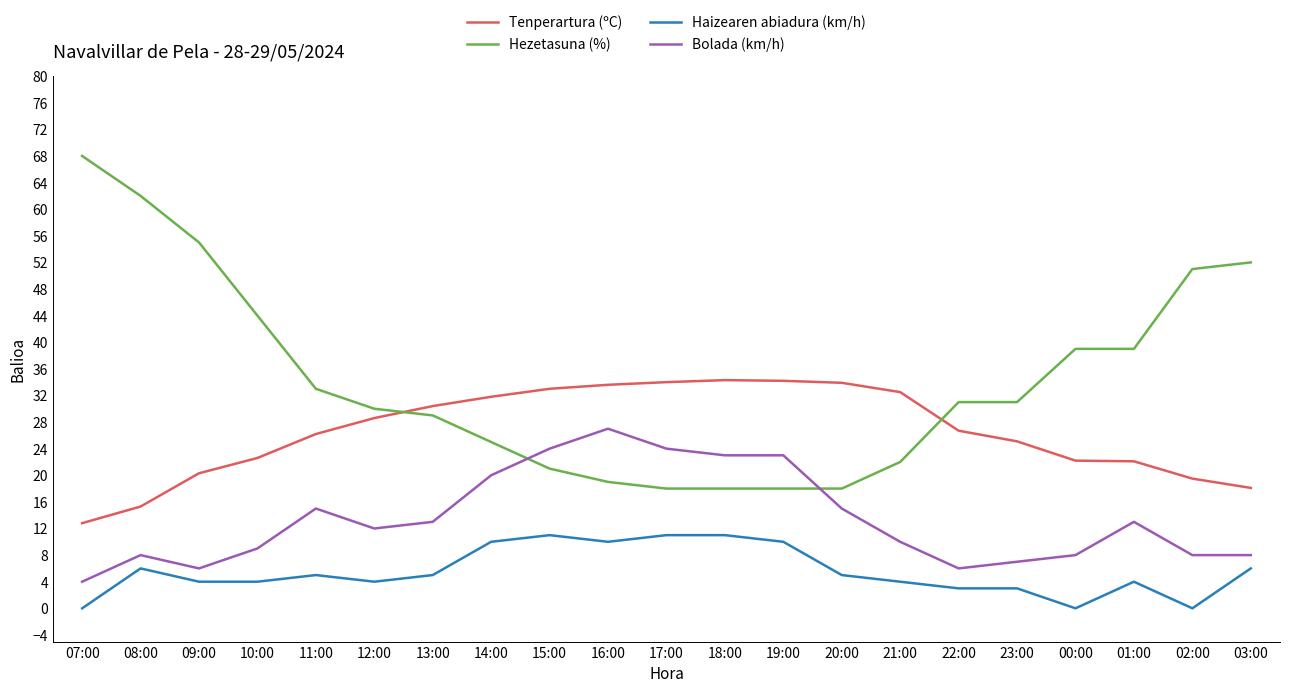

True or false: Bolada (km/h) and Tenperartura (ºC) cross at least once.

False